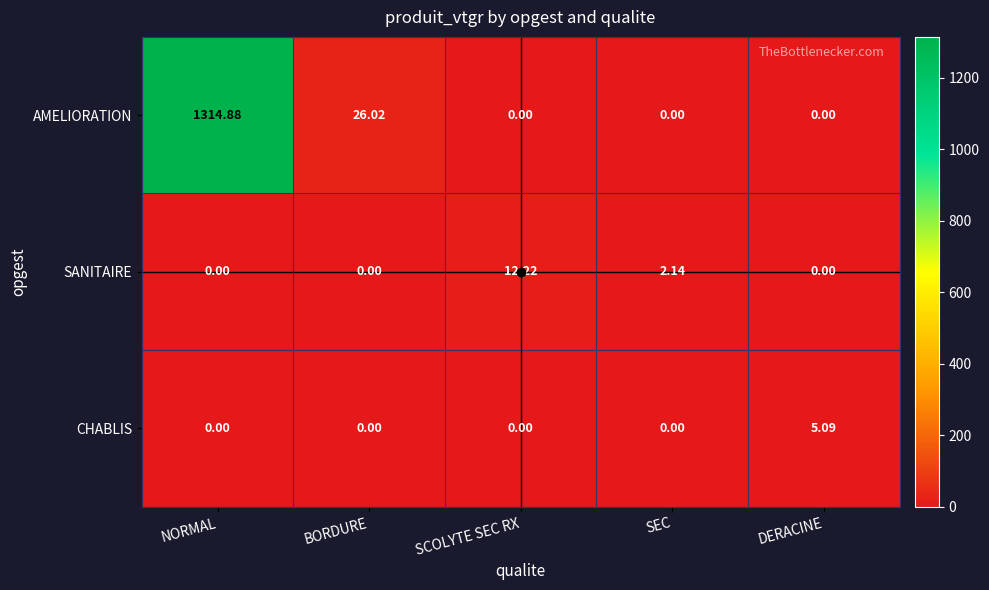

At which category is the sum across all series the highest?

NORMAL